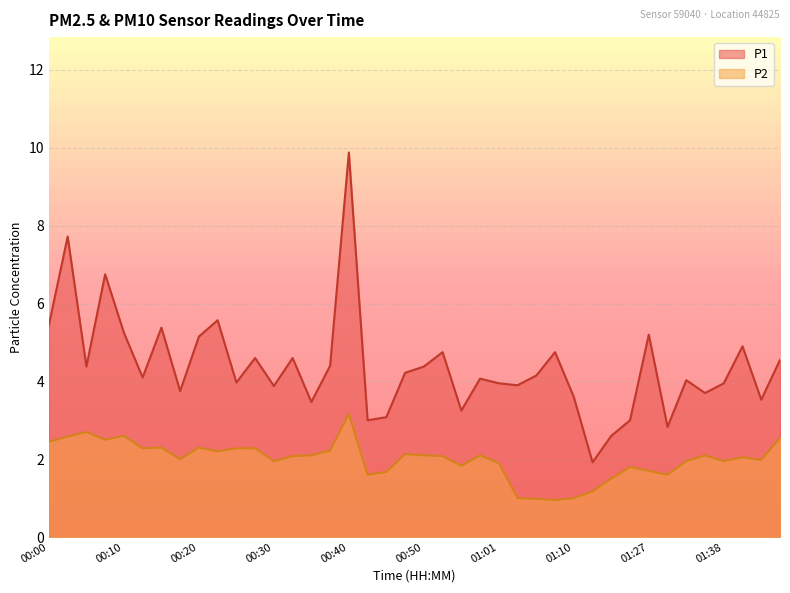

Which series has the largest range (max minus min)?

P1